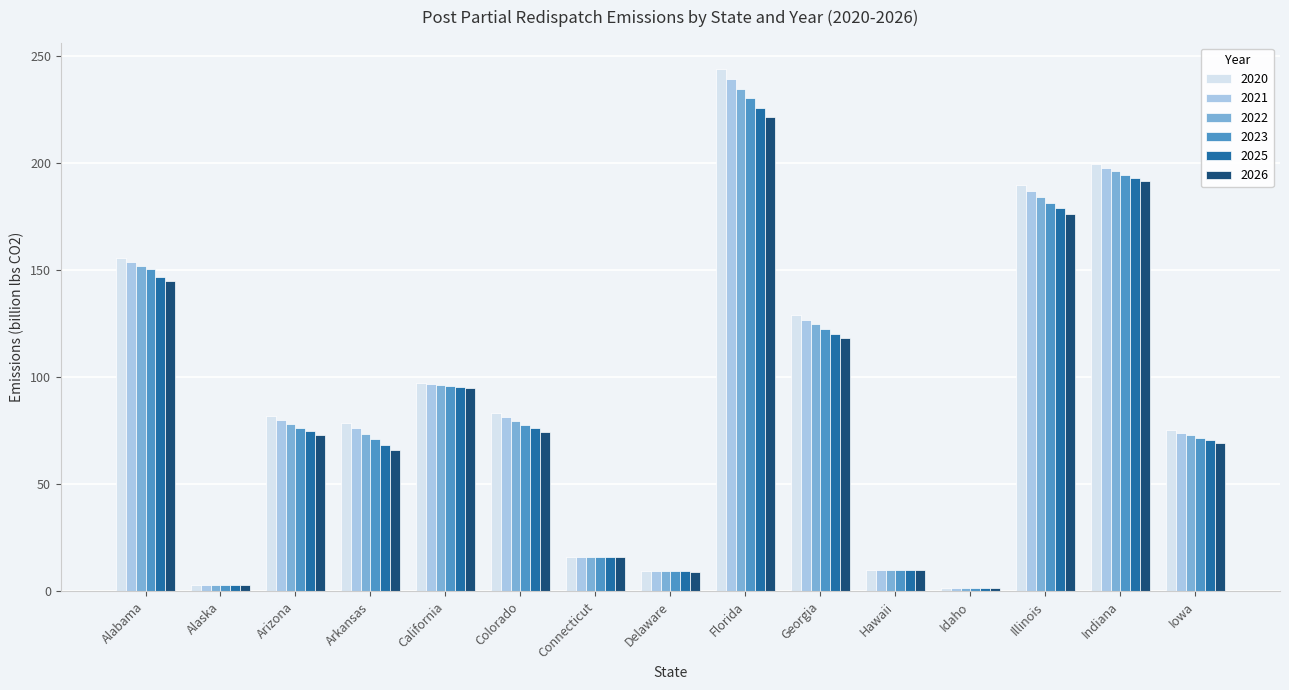

What is the total value across all series at Alabama?

904.4